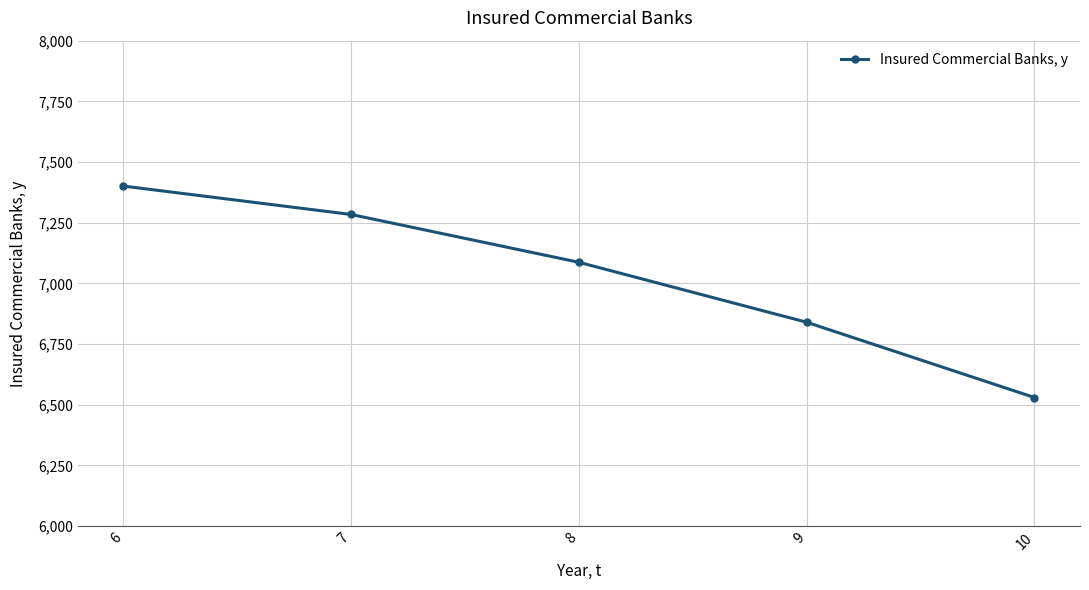

List the labels in order of value, largest first.

6, 7, 8, 9, 10